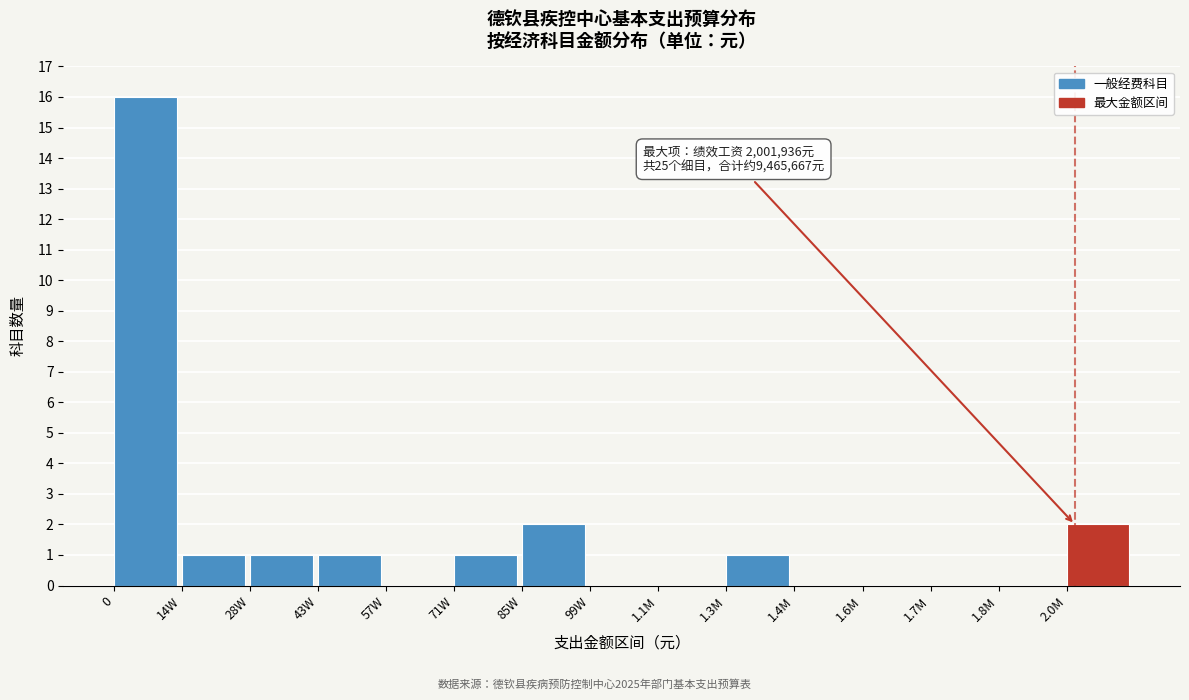

Reading left to right, what are all the values shown in this chart?

0=16	14W=1	28W=1	43W=1	57W=0	71W=1	85W=2	99W=0	1.1M=0	1.3M=1	1.4M=0	1.6M=0	1.7M=0	1.8M=0	2.0M=2